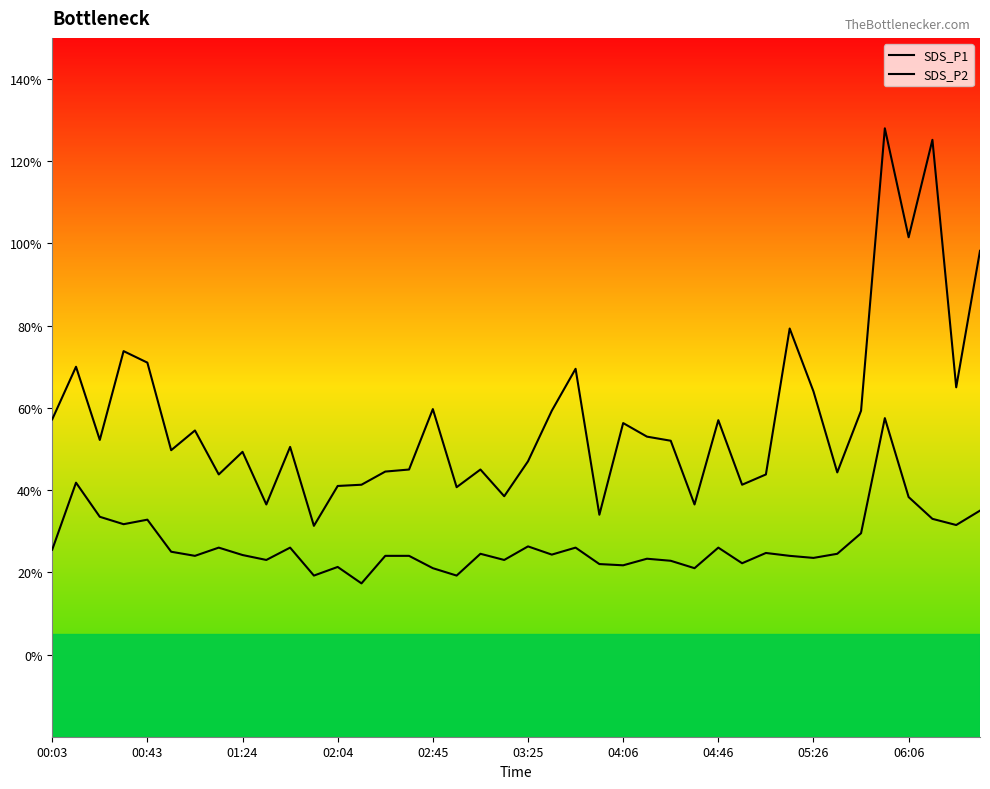

Does the chart have visible grid lines?

No